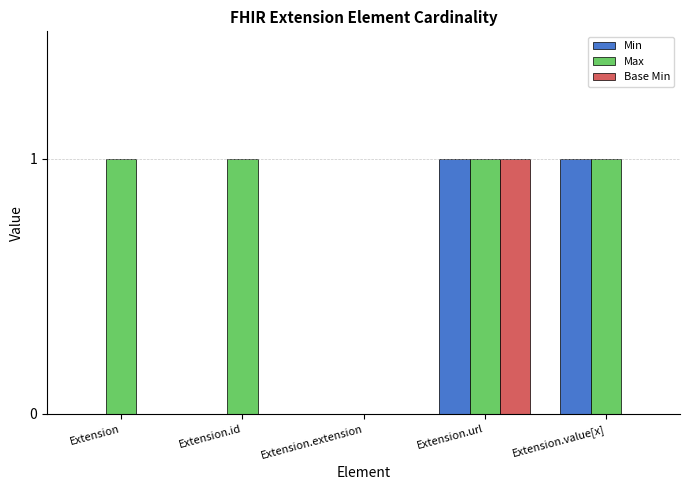

At which category is the sum across all series the highest?

Extension.url